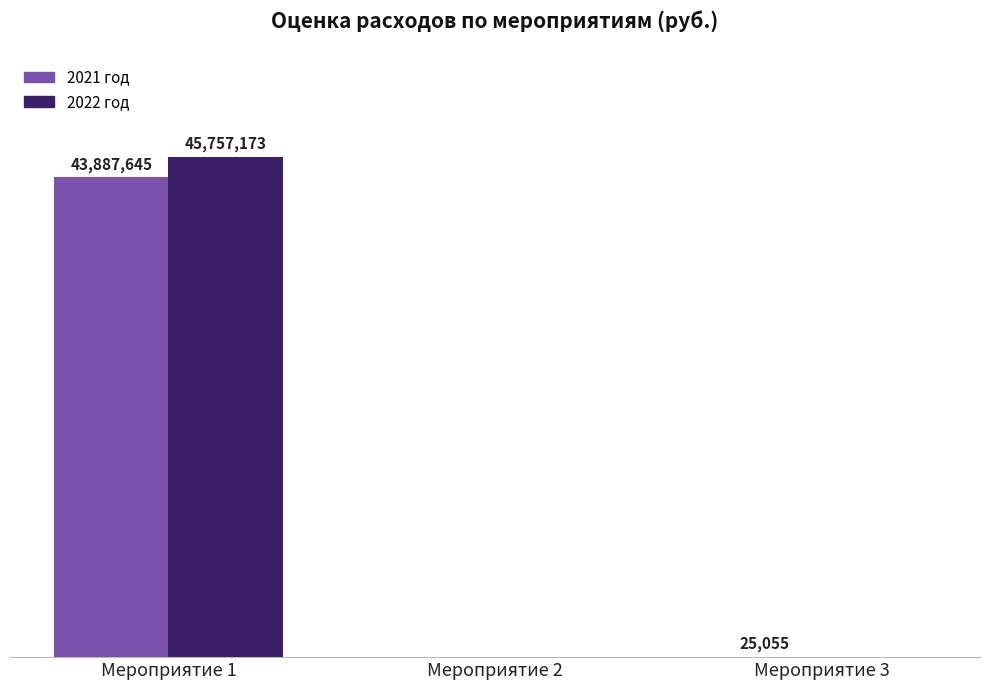

List the series in order of their peak value, lowest first.

2021 год, 2022 год